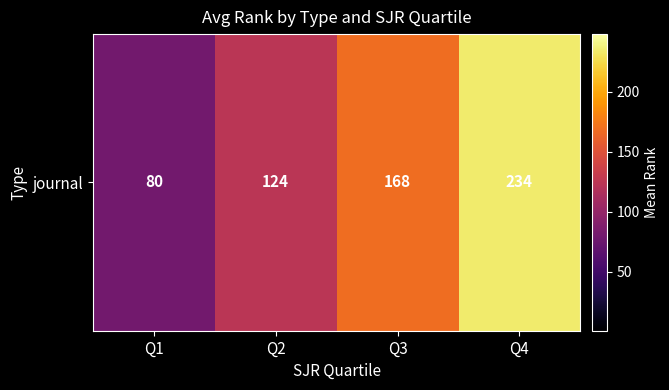

Approximately how many times larger is the value at Q2 compared to Q4?

0.5